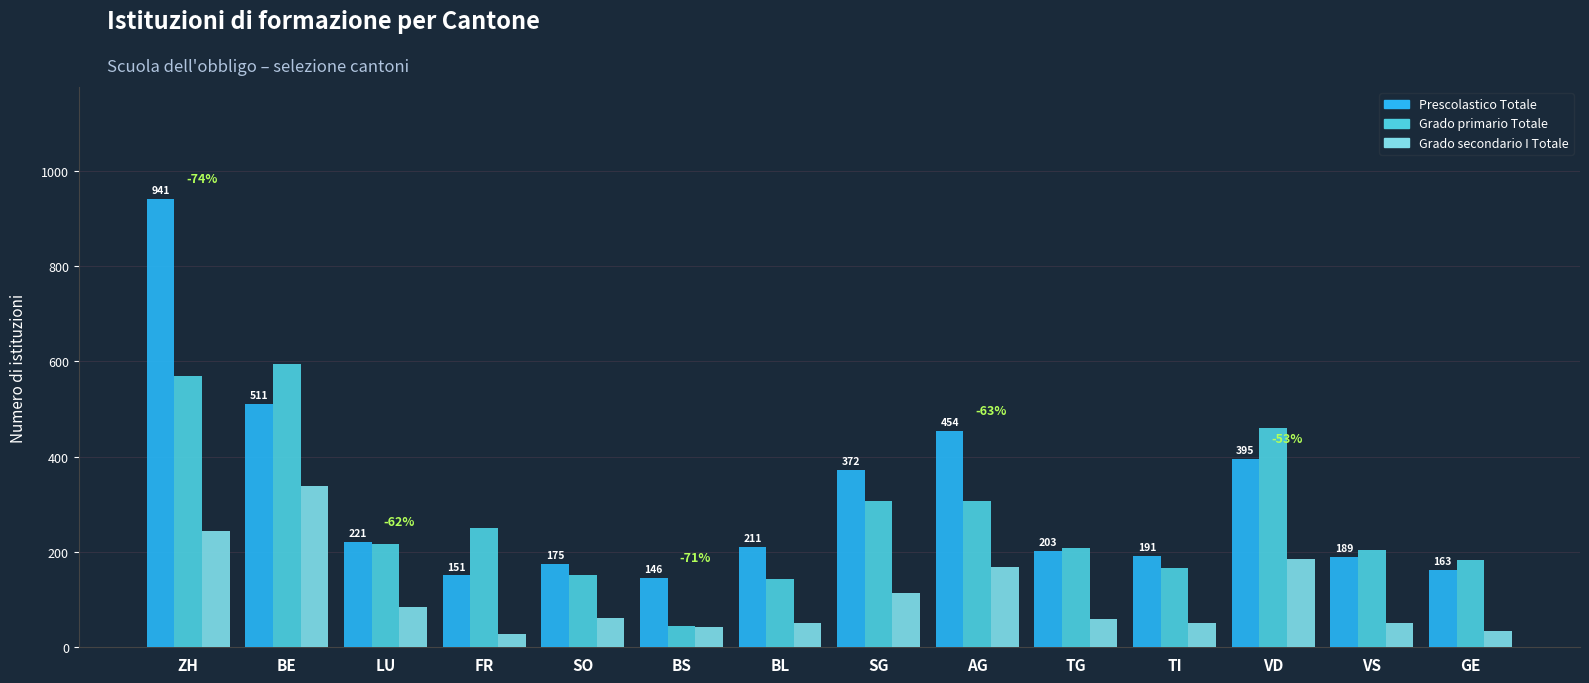

What is the difference between the maximum and minimum values in the Grado primario Totale series?

551